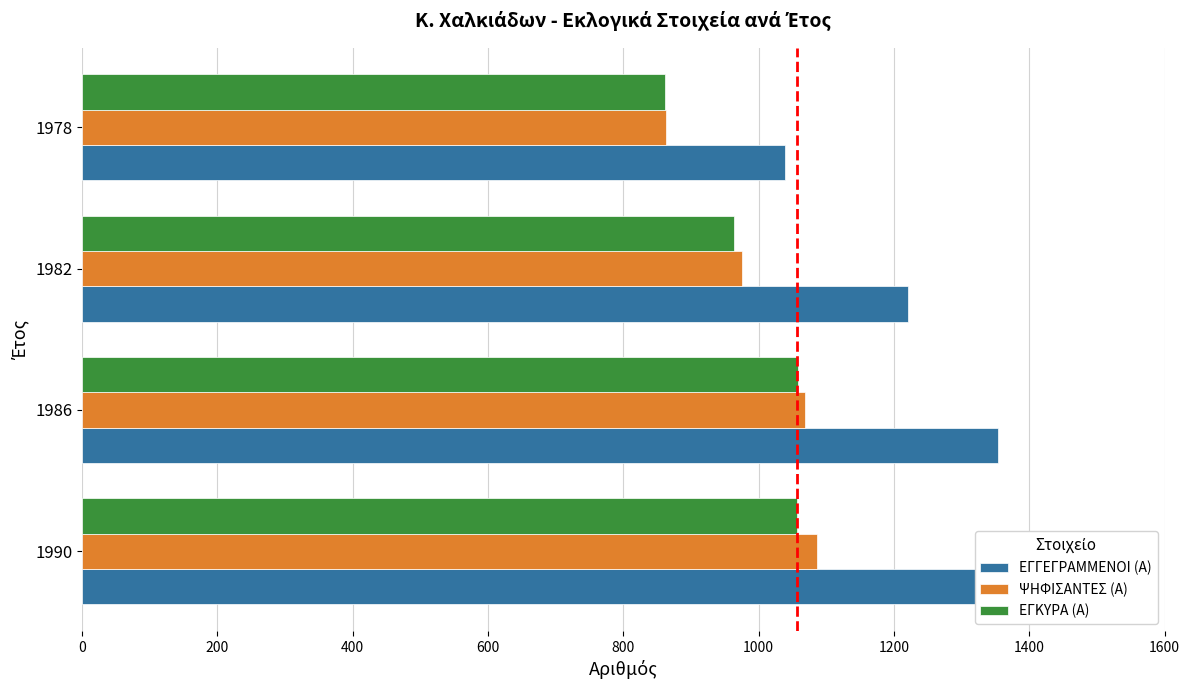

What is the difference between the highest and lowest values at 1978?

177